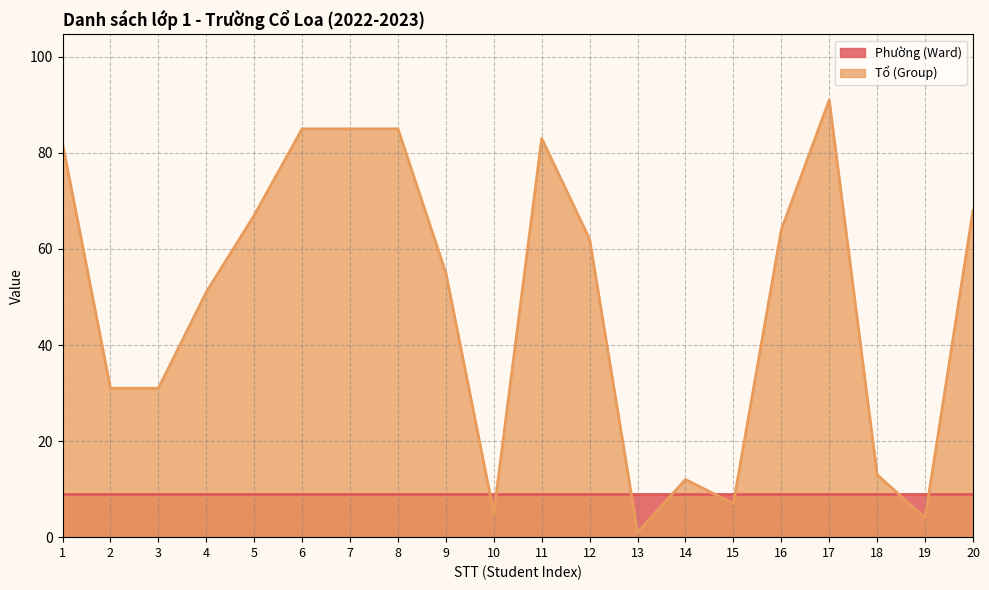

List the labels in order of value, largest first.

17, 6, 7, 8, 11, 1, 20, 5, 16, 12, 9, 4, 2, 3, 18, 14, 15, 10, 19, 13